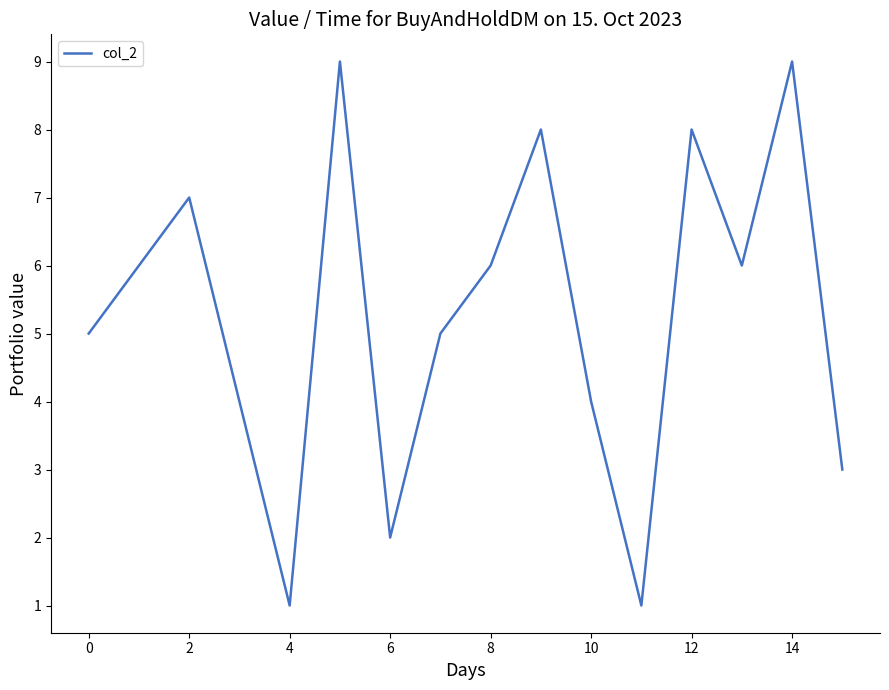

What is the maximum value shown in the chart?

9